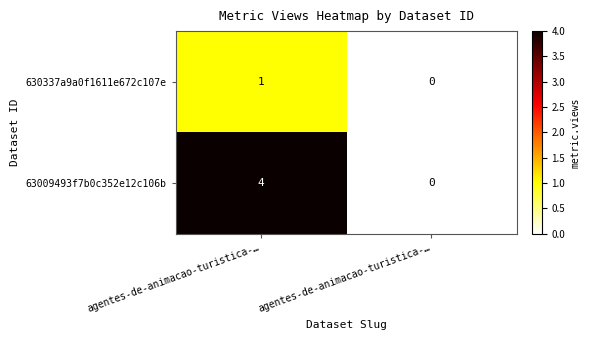

Count the number of data series in this chart.

2